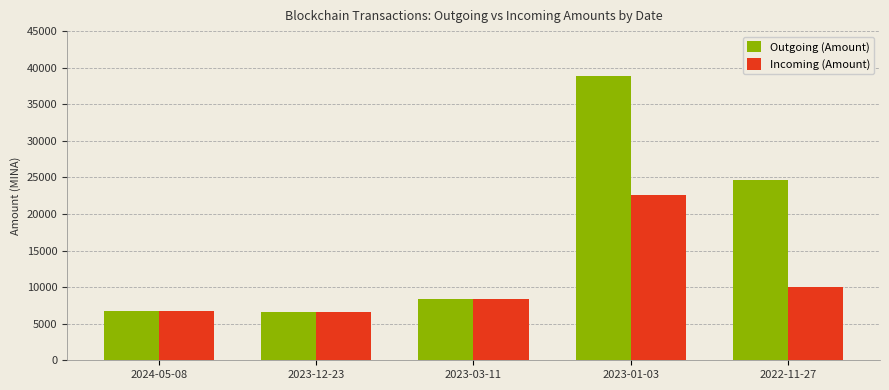

Rank the series at 2023-01-03 from highest to lowest value.

Outgoing (Amount), Incoming (Amount)